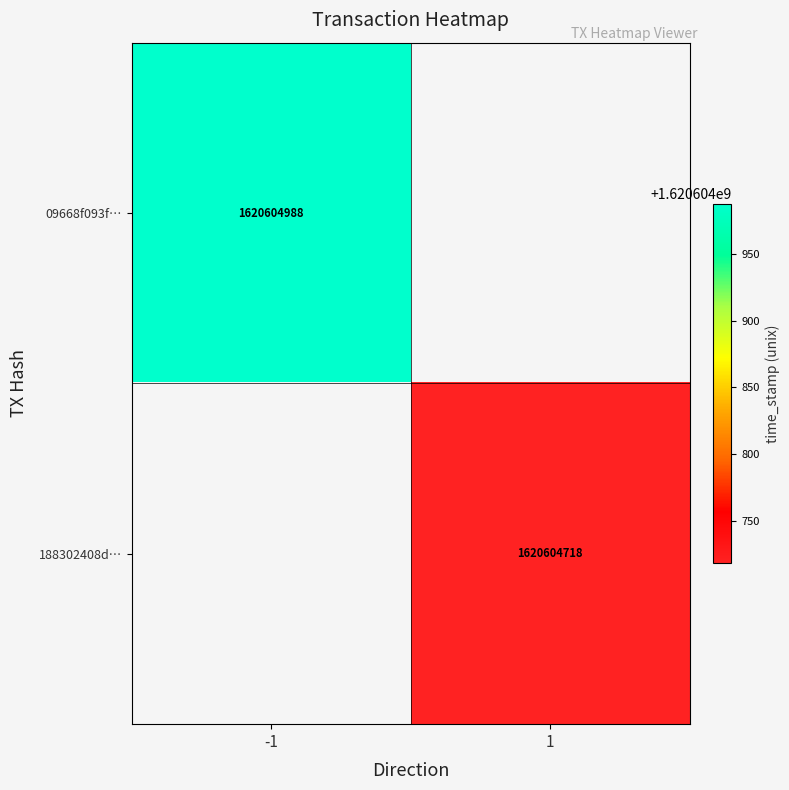

Which series has the largest total across all categories?

09668f093f4248055a26c1f7236365a79556a8c